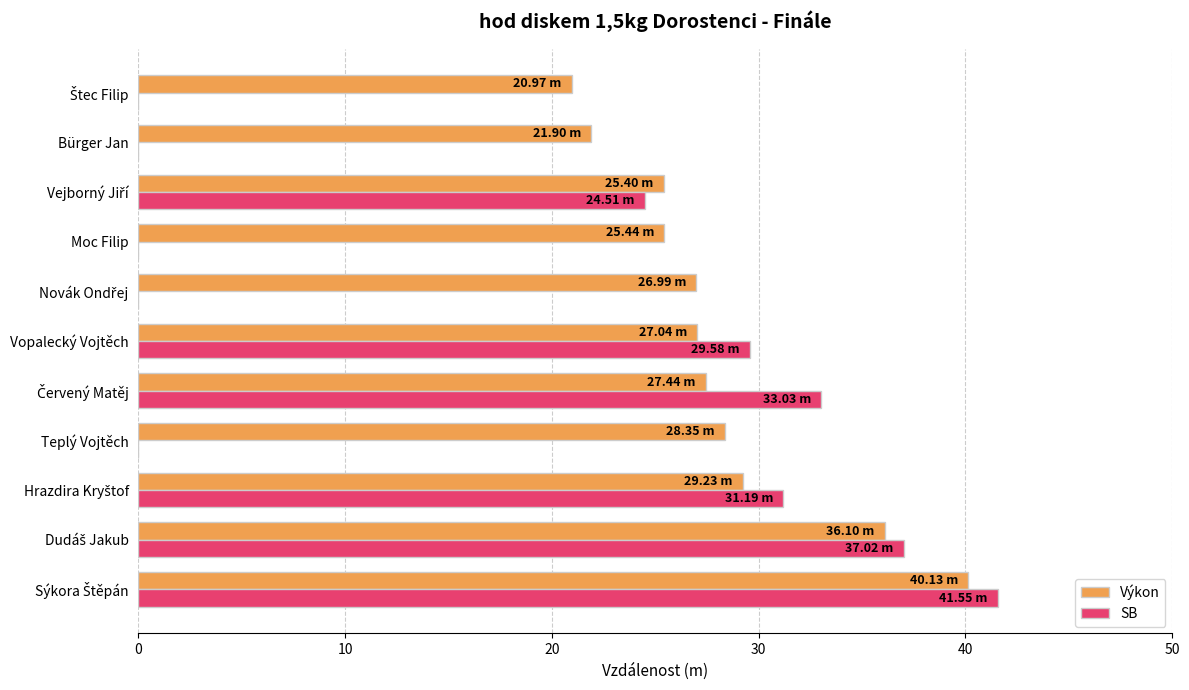

What is the sum of all SB values?

196.9